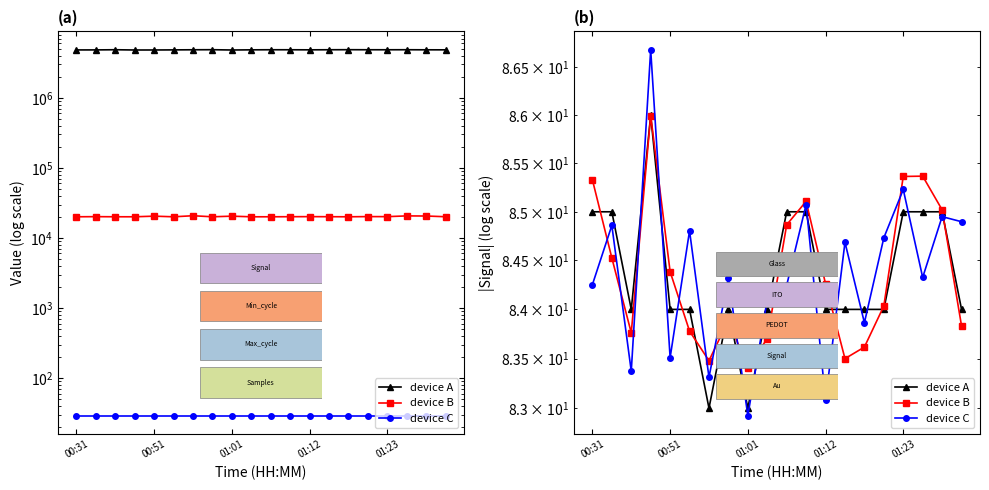

True or false: device B has a value of 124.3 at 10.

False